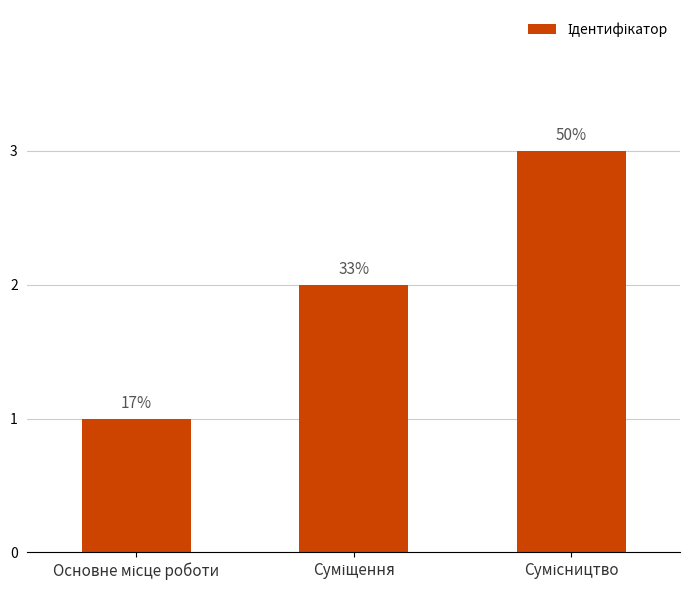

Which category has the lowest value across all series?

Основне місце роботи